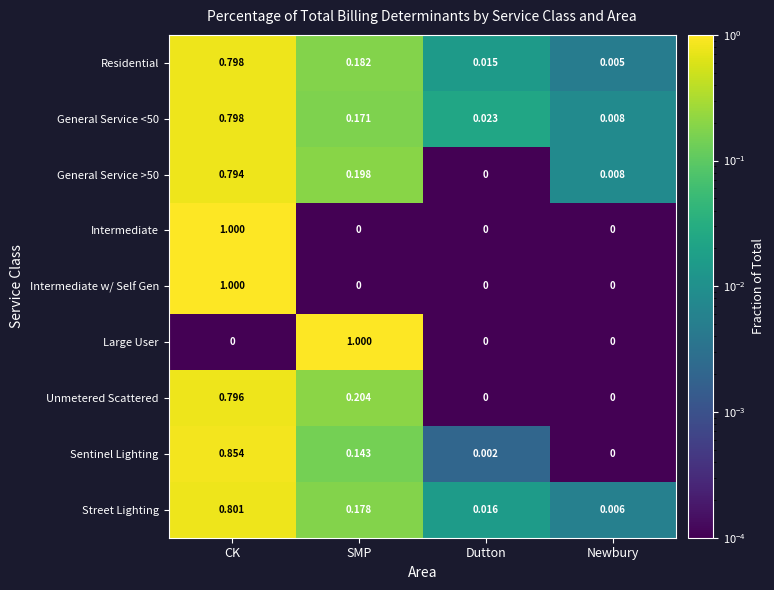

At how many categories does at least one series exceed 0?

4